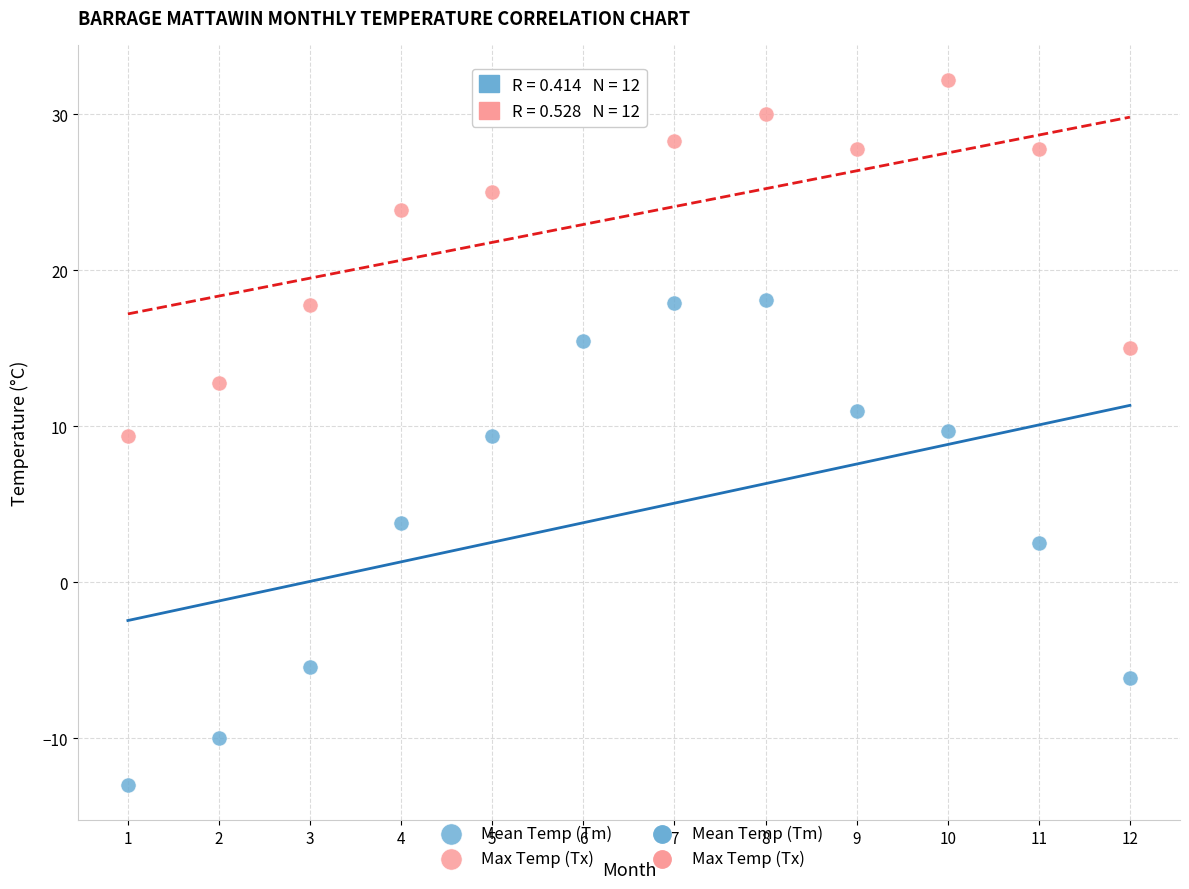

Across all data points, what is the range of X values (max minus min)?

11.0